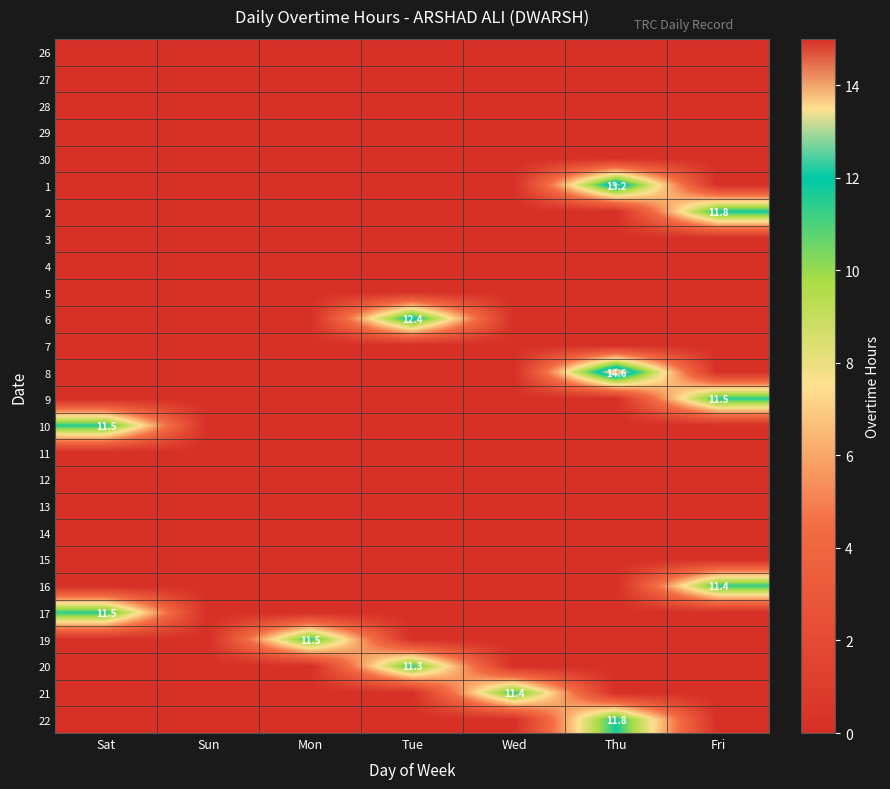

Is it true that 10 equals 11.5 at Sat?

True